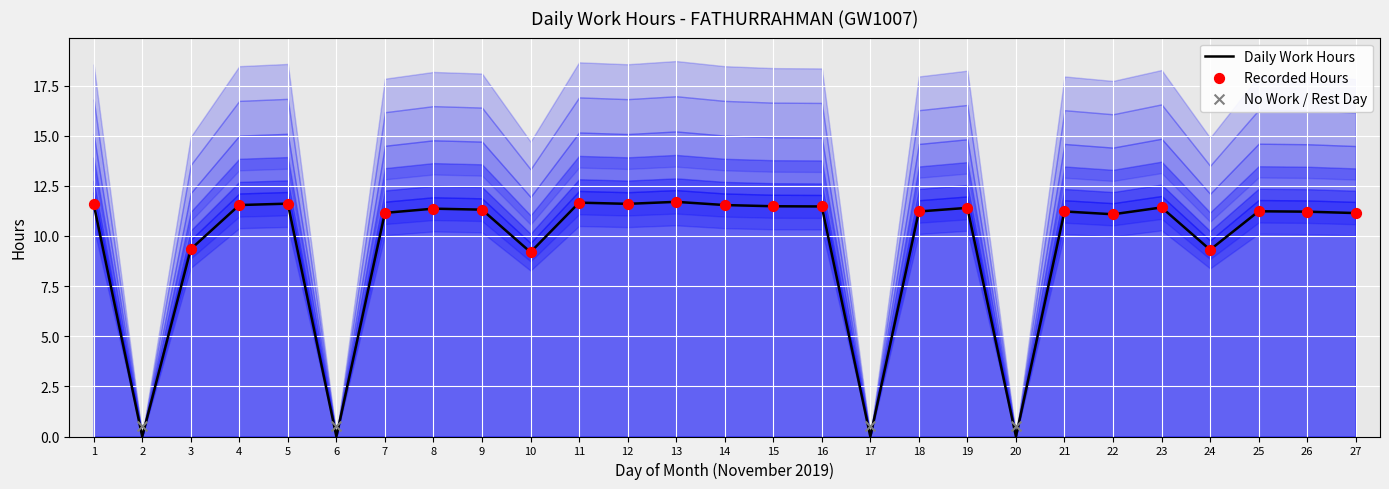

What is the ratio of the value at 4 to the value at 14?

1.0